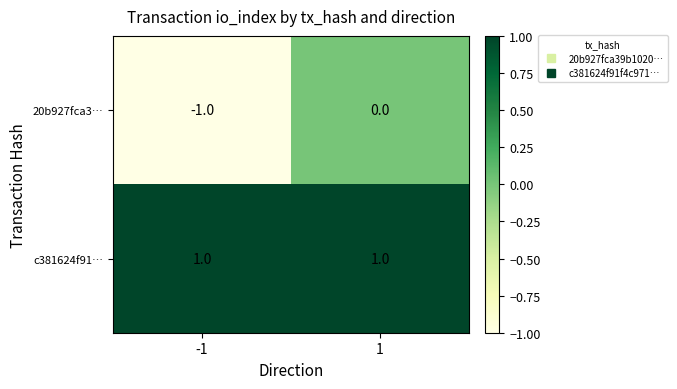

Which series has the largest range (max minus min)?

20b927fca3…